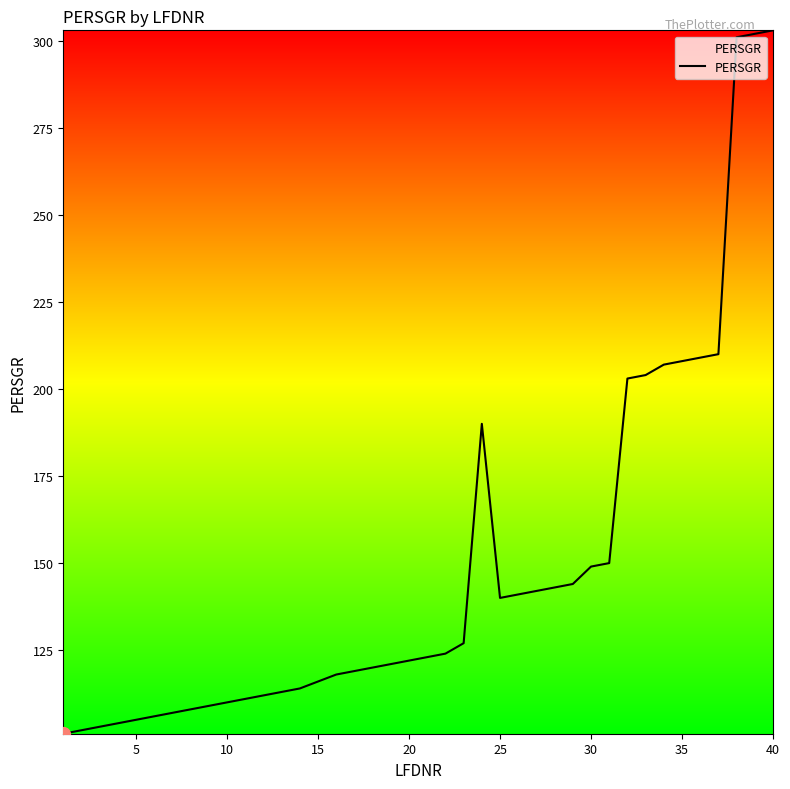

What is the maximum value shown in the chart?

303